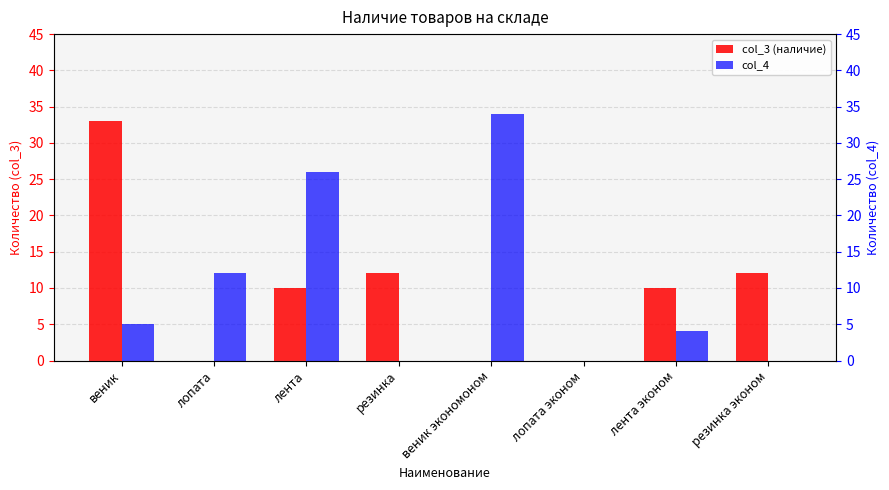

At лента эконом, list the series in order from largest to smallest.

col_3 (наличие), col_4